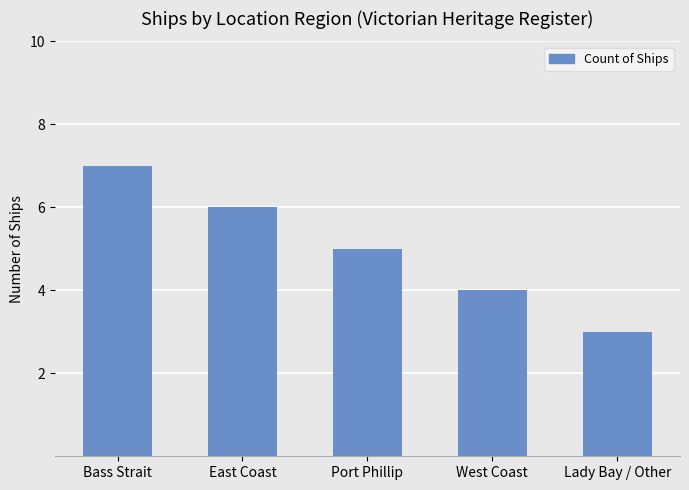

List the labels in order of value, smallest first.

Lady Bay / Other, West Coast, Port Phillip, East Coast, Bass Strait